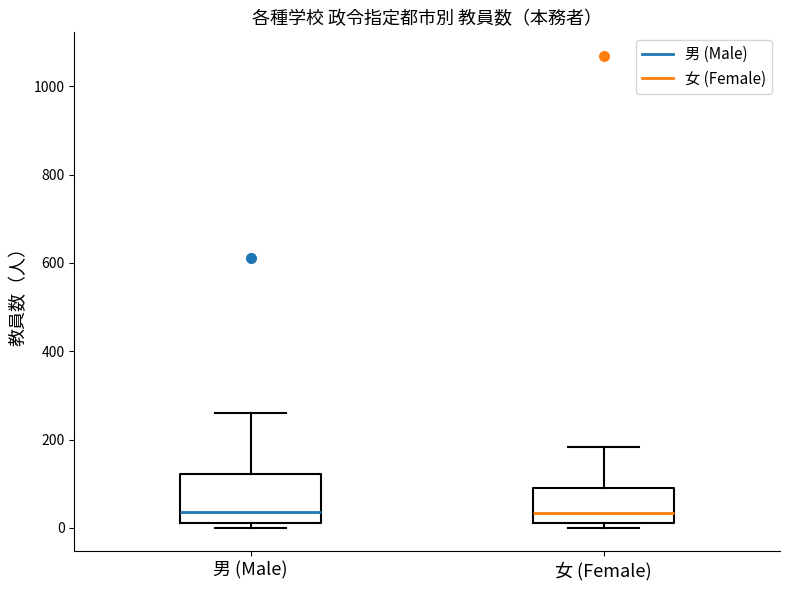

Comparing the boxes themselves (not the whiskers), which one is the tallest?

男 (Male)